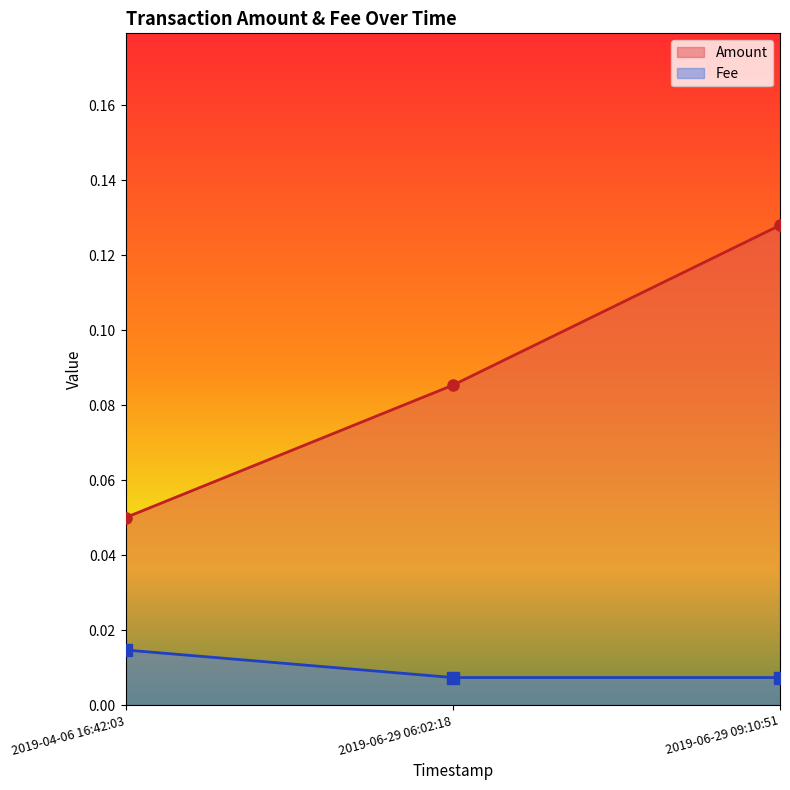

Reading right to left, what are all the values shown in this chart?

Amount: 0.1	0.1	0.1
Fee: 0.0	0.0	0.0